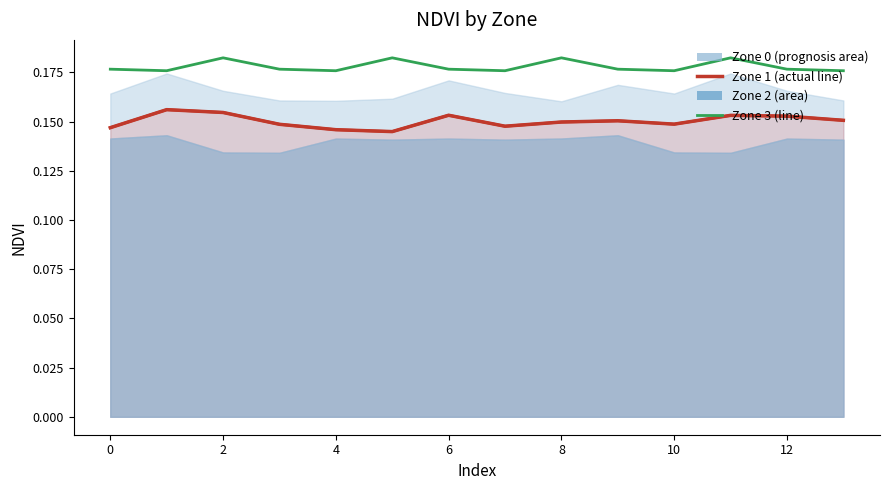

What is the greatest value displayed?

0.2